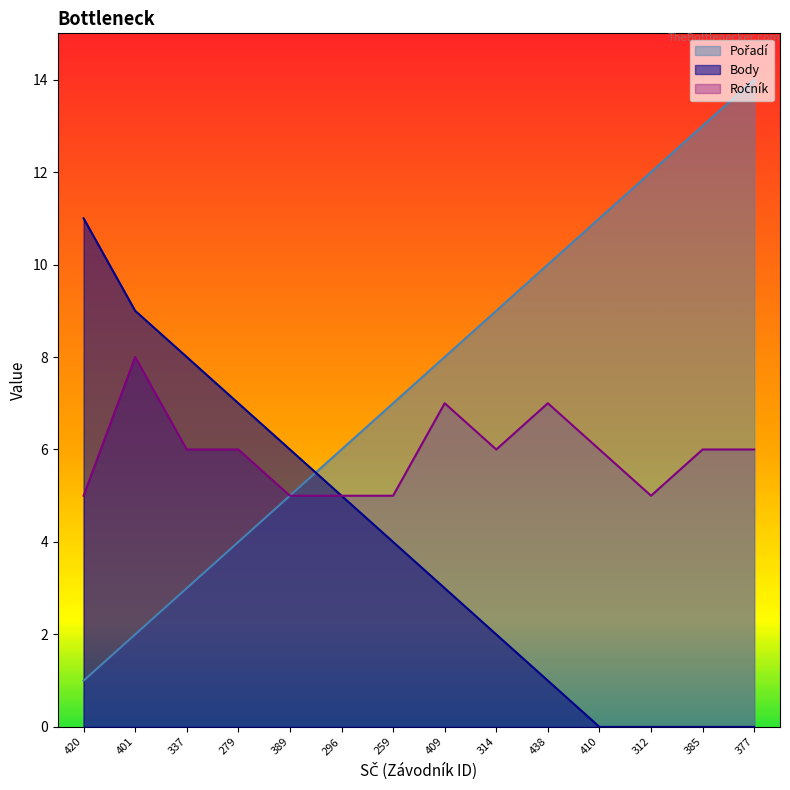

Between 296 and 259, which series saw the biggest shift?

Pořadí